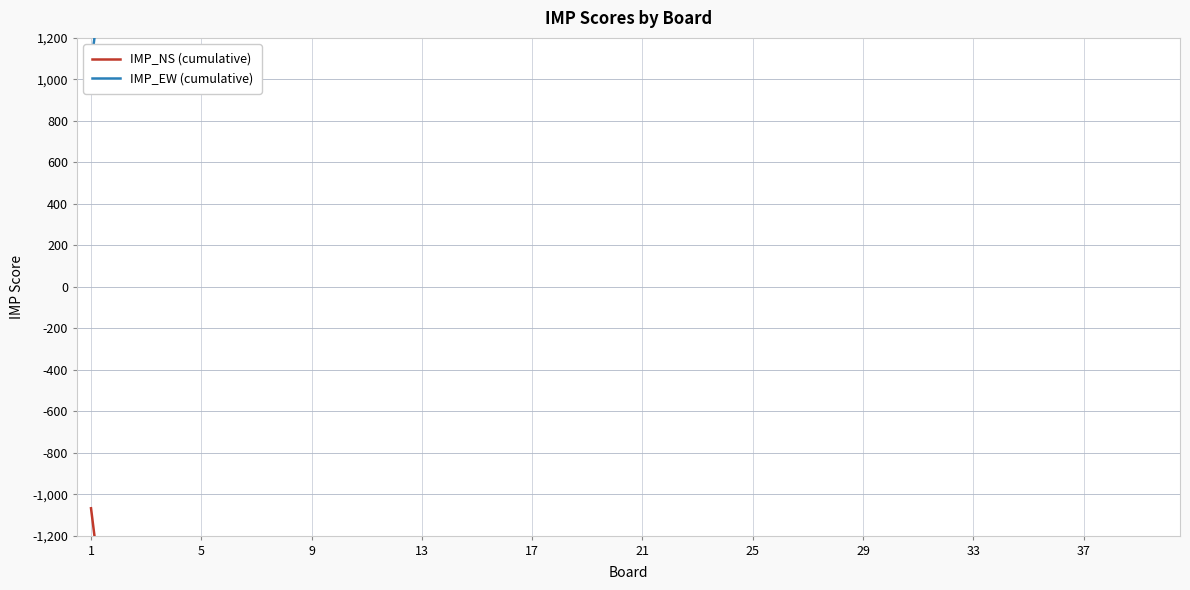

Which series has the widest spread of Y values?

Cumulative IMP_NS